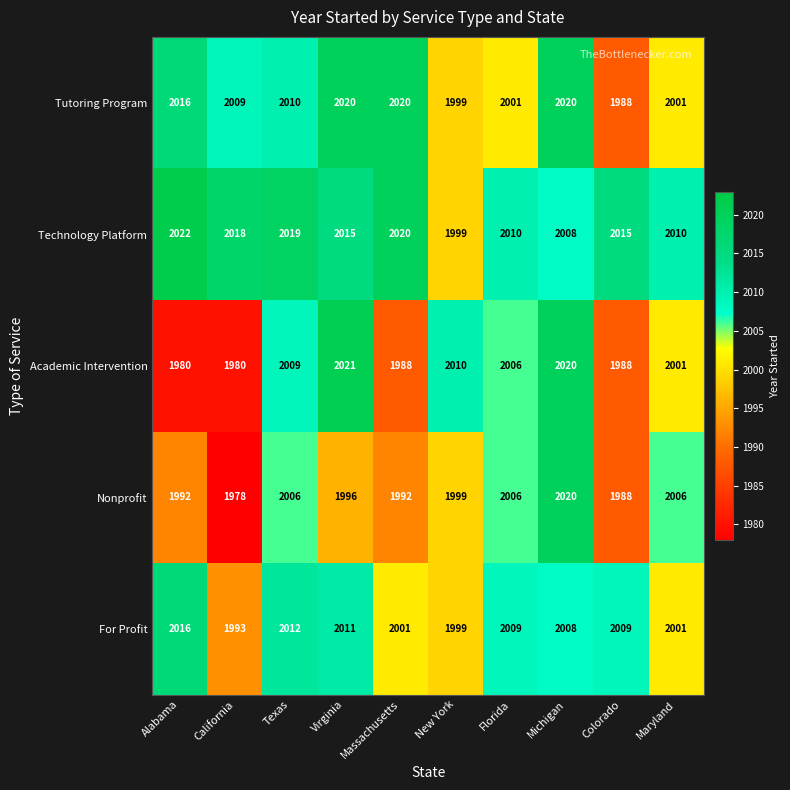

Which label corresponds to the smallest value in the chart?

California